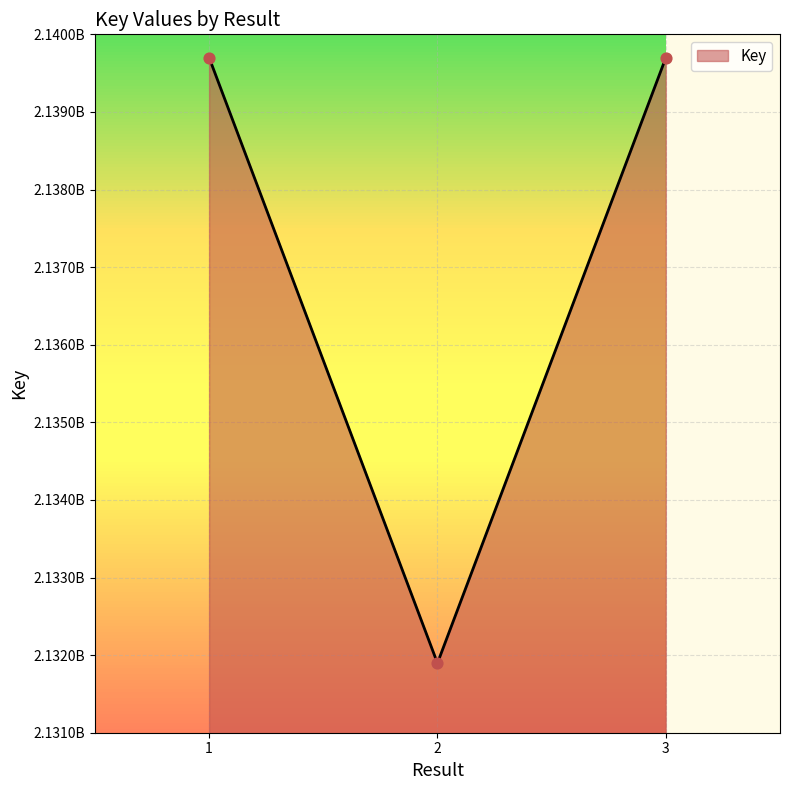

What is the change in value from 2 to 3?

+7801236